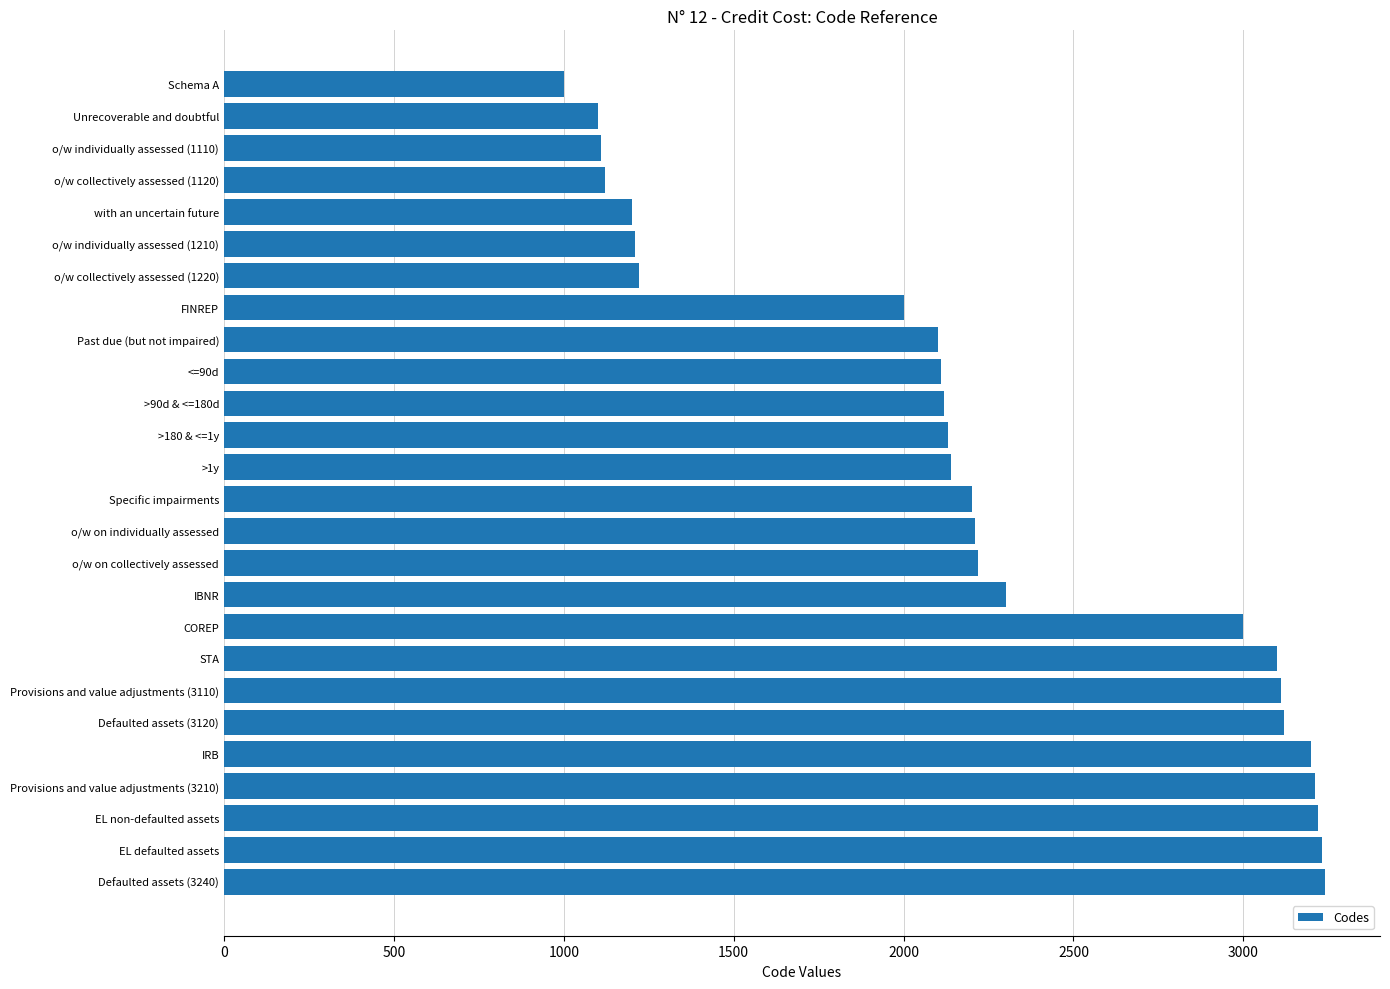

What is the change in value from o/w collectively assessed (1120) to IBNR?

+1180